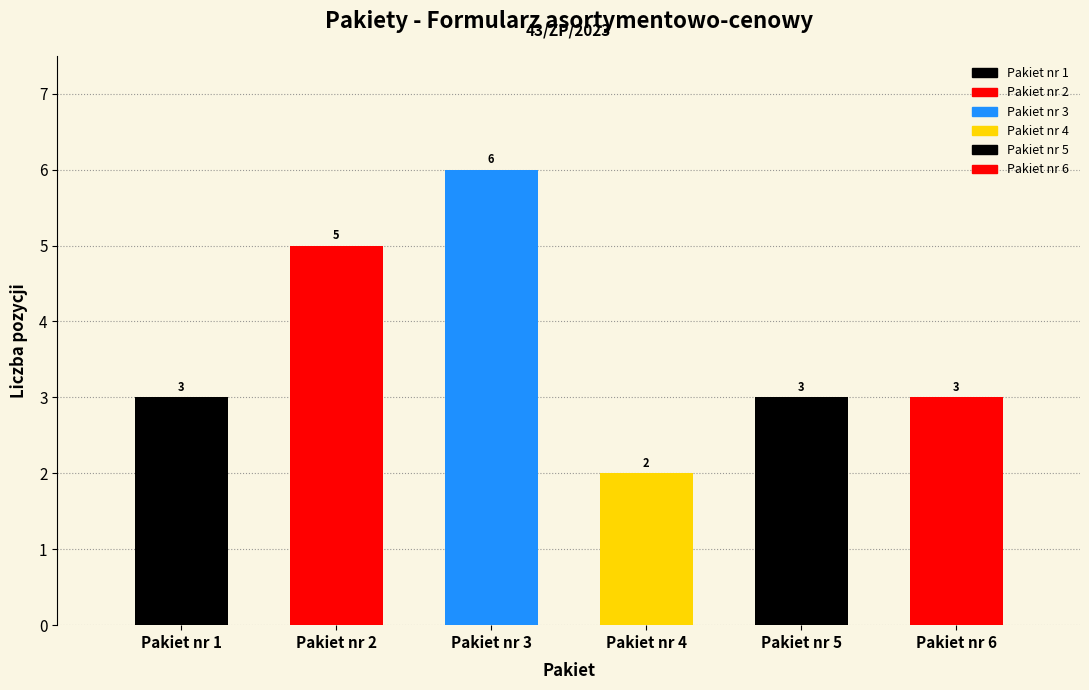

Reading left to right, extract all data points from this chart.

3	5	6	2	3	3